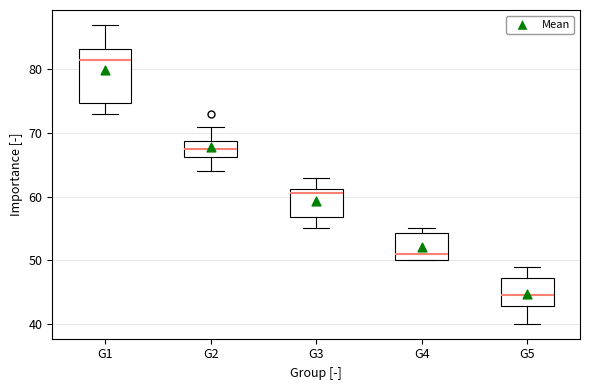

Reading left to right, read every box against the y-axis: the position of its median line, the range the box covers, and the ends of its whiskers. The values are not printed on the chart, so give them approximately, as read against the axis.

G1: median 82, box 75 to 83, whiskers 73 to 87
G2: median 68, box 66 to 69, whiskers 64 to 71
G3: median 61 (just below the box's upper edge), box 57 to 61, whiskers 55 to 63
G4: median 51, box 50 to 54, whiskers 50 to 55
G5: median 45, box 43 to 47, whiskers 40 to 49